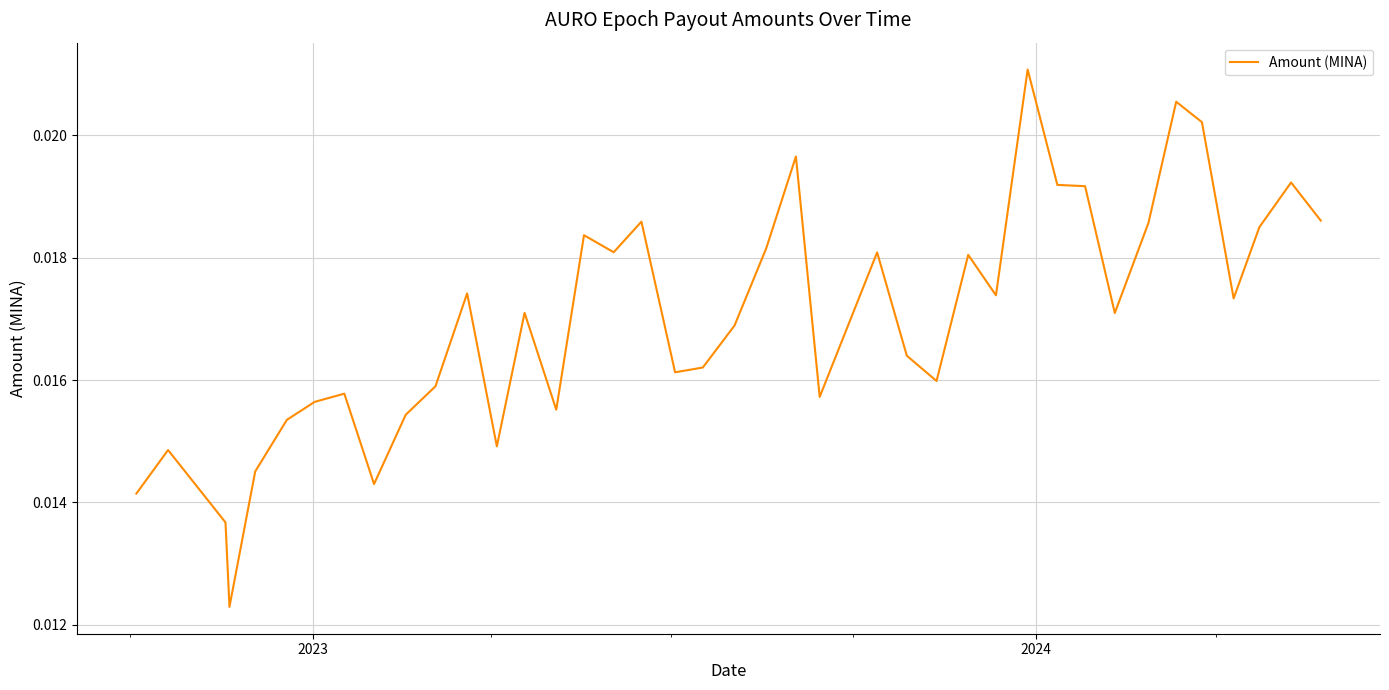

How many interior local valleys (lower than both neighbors) does the data have?

11